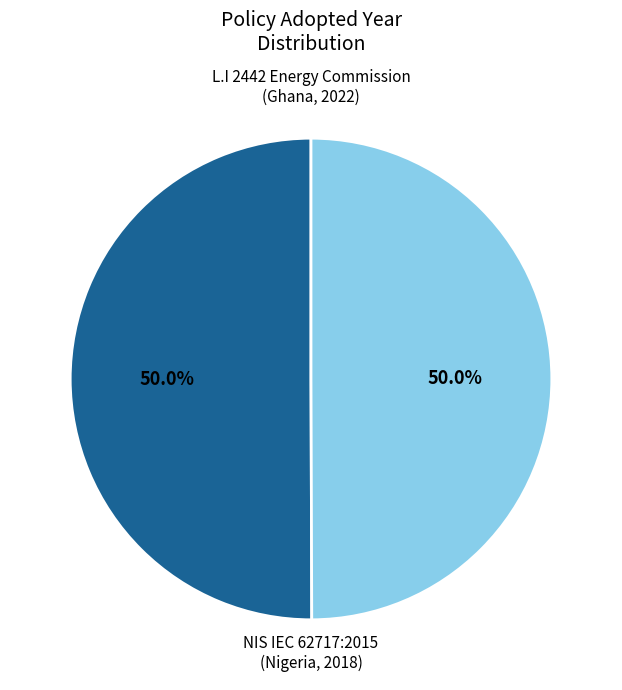

How many slices are in this pie chart?

2